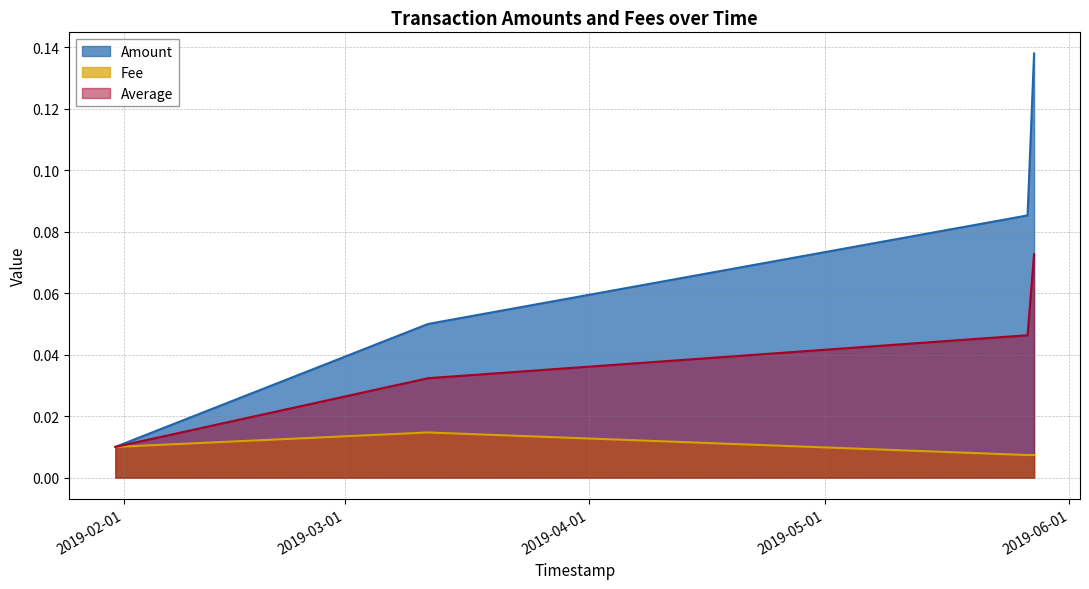

List the labels in order of Amount value, largest first.

2019-05-27 12:19:46, 2019-05-26 16:29:13, 2019-03-11 14:19:29, 2019-01-30 21:17:06